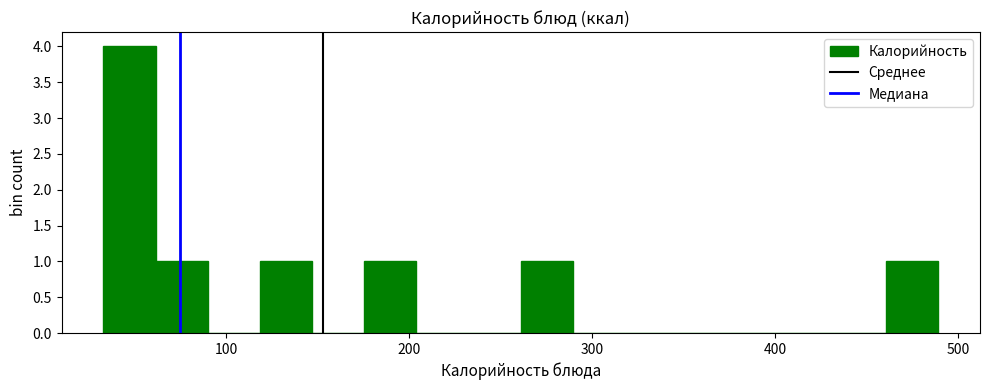

Around what value on the x-axis is the tallest bar? Give the approximate position of its centre, as read against the axis.

50